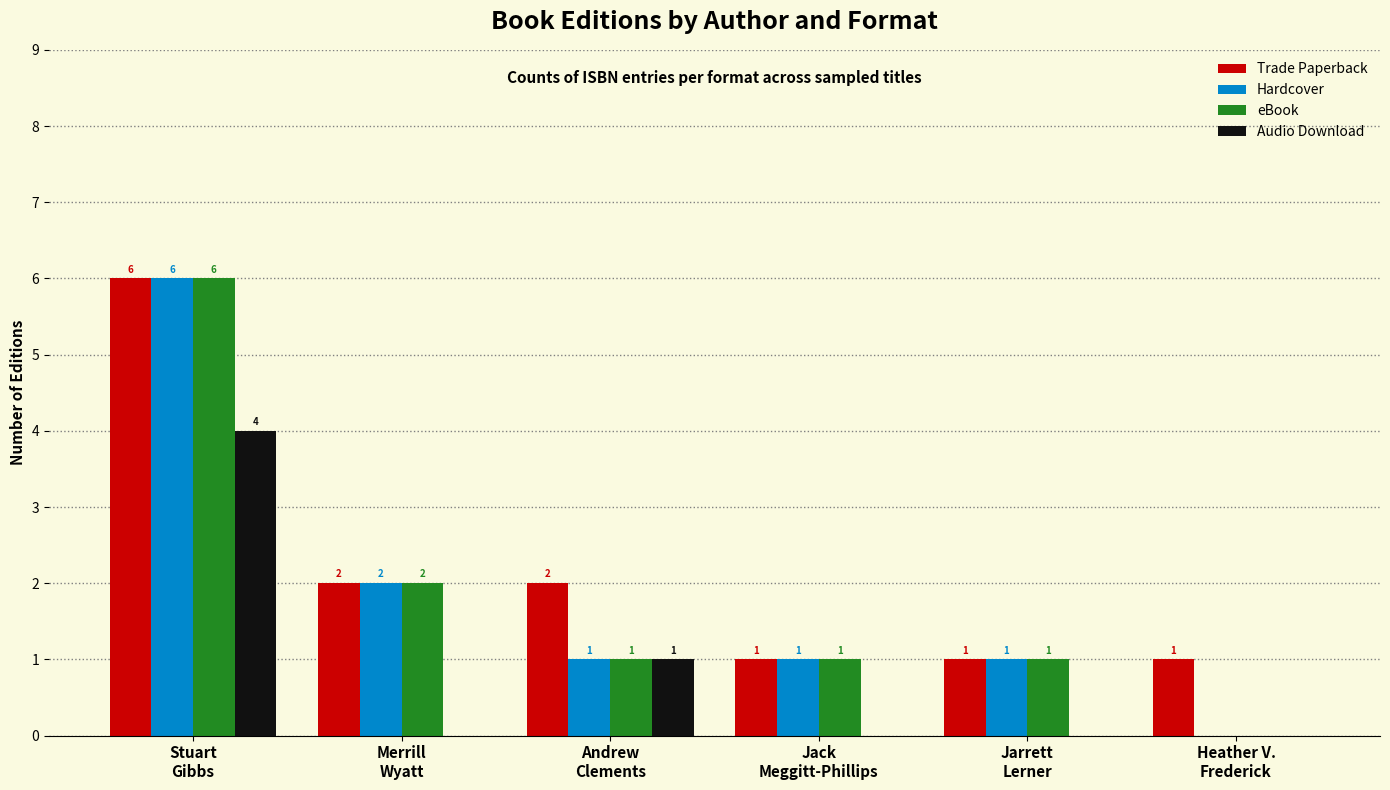

What value does the eBook series have at Jack
Meggitt-Phillips?

1